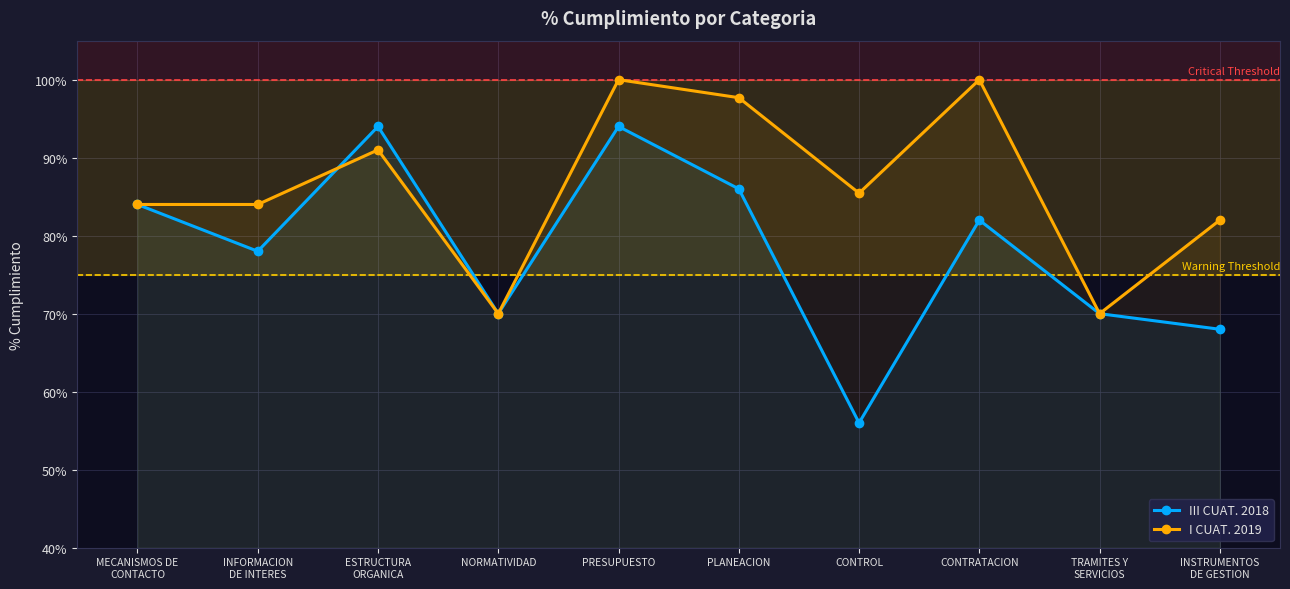

Which category has the lowest value in the I CUAT. 2019 series?

NORMATIVIDAD